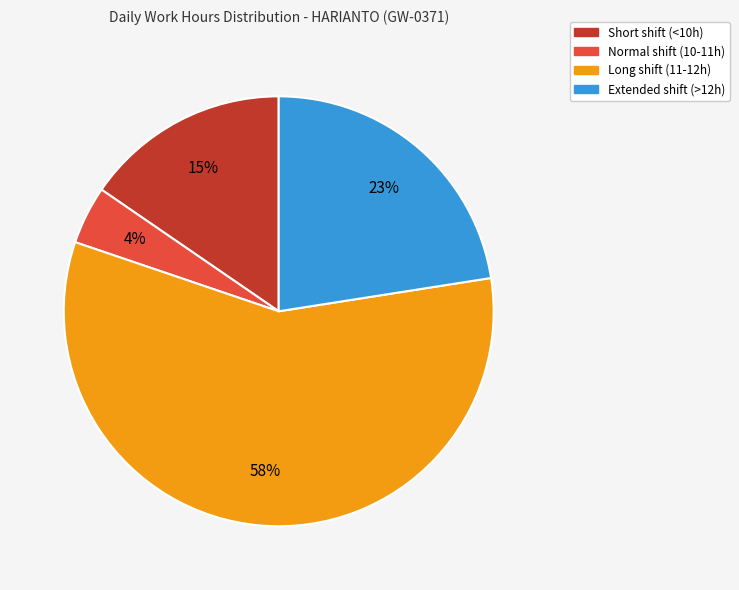

Is there any slice that represents more than half of the pie?

Yes